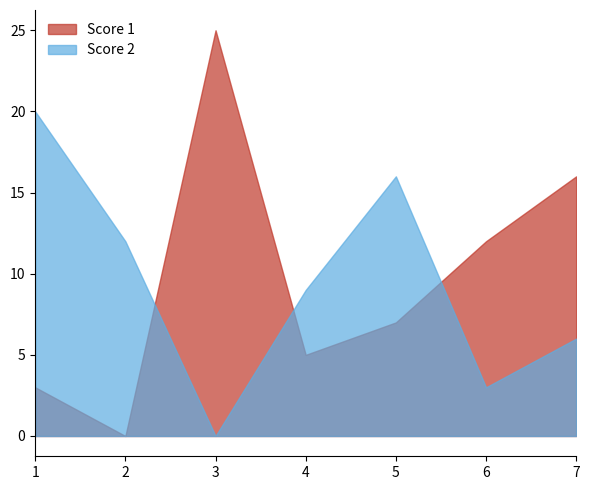

What is the maximum value shown in the chart?

25